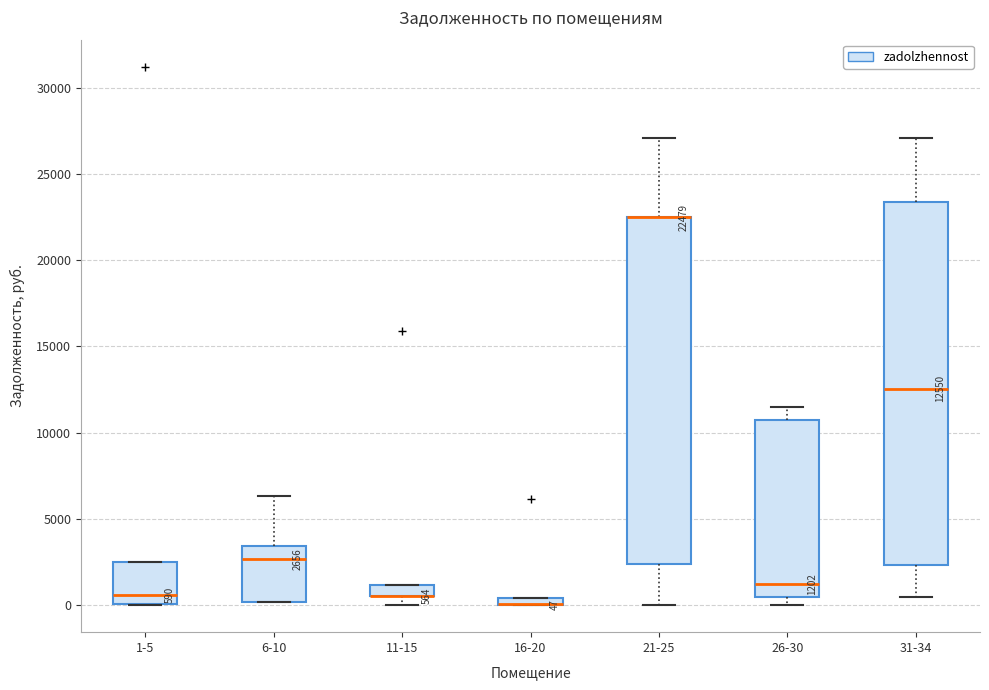

Comparing the boxes themselves (not the whiskers), which one is the tallest?

31-34